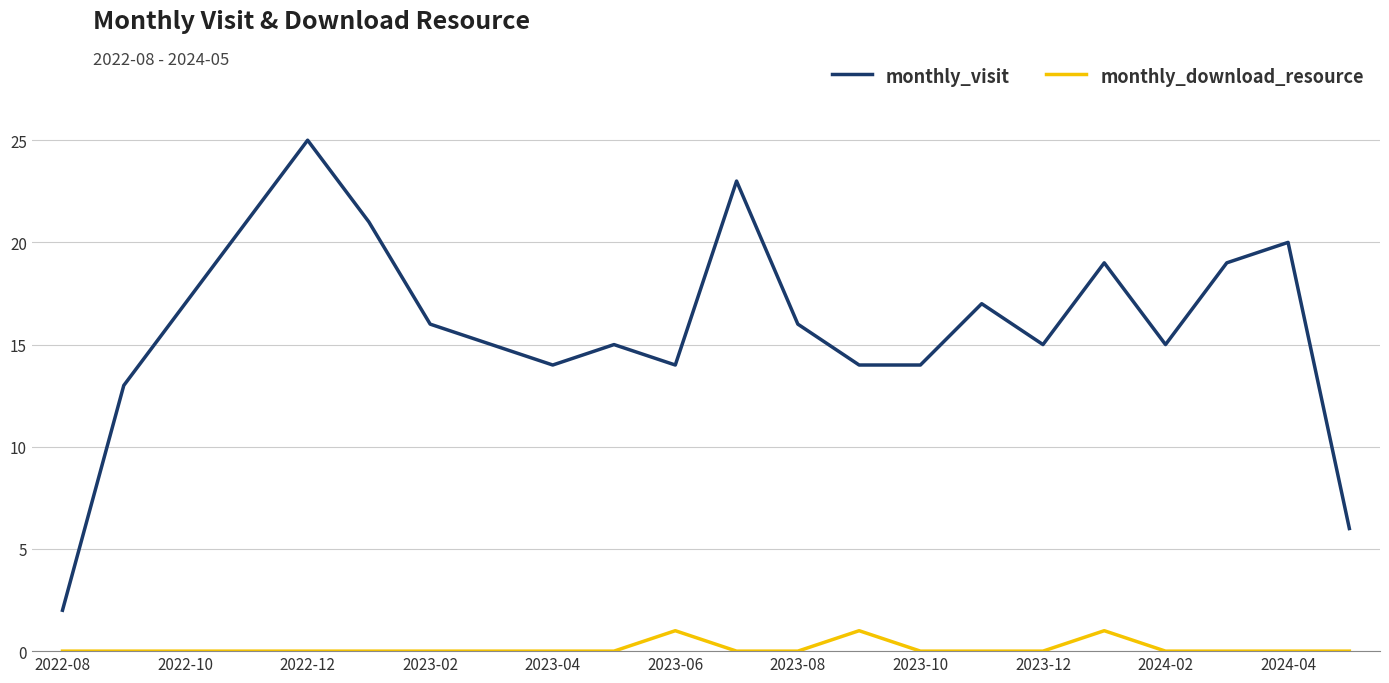

Rank the series by their maximum value, from lowest to highest.

monthly_download_resource, monthly_visit